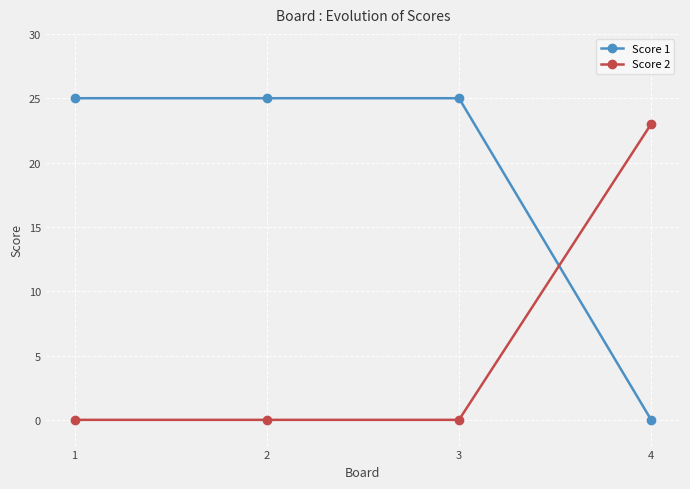

The value of Score 2 at 2 is 0. True or false?

True